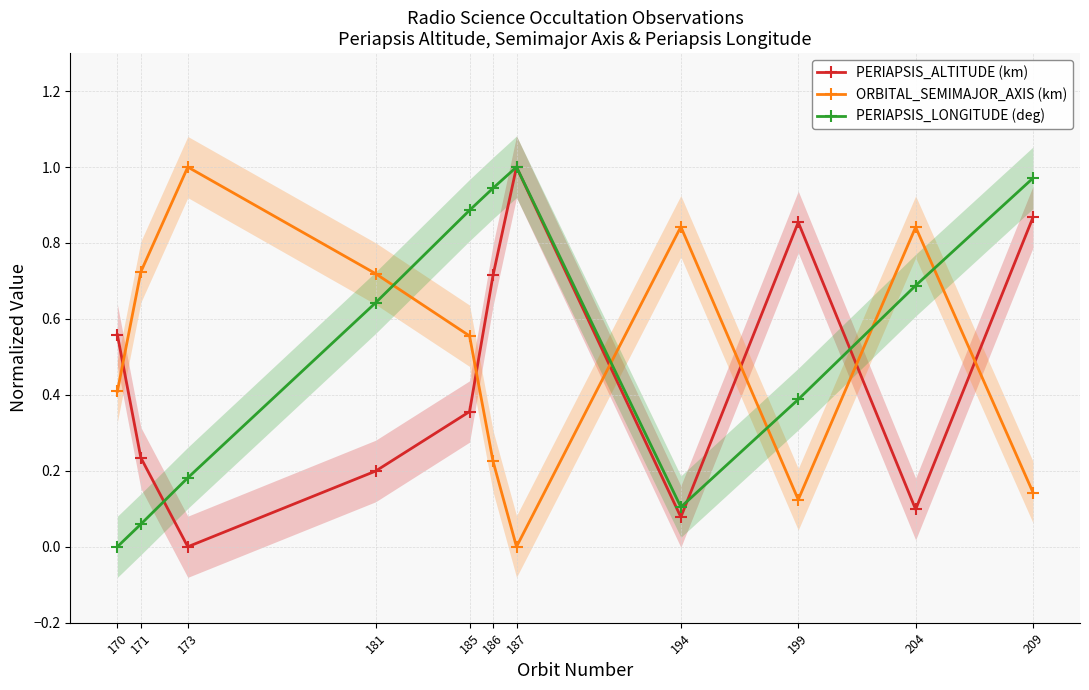

Reading left to right, what are all the values shown in this chart?

PERIAPSIS_ALTITUDE (km): 0.6	0.2	0.0	0.2	0.4	0.7	1.0	0.1	0.9	0.1	0.9
ORBITAL_SEMIMAJOR_AXIS (km): 0.4	0.7	1.0	0.7	0.6	0.2	0.0	0.8	0.1	0.8	0.1
PERIAPSIS_LONGITUDE (deg): 0.0	0.1	0.2	0.6	0.9	0.9	1.0	0.1	0.4	0.7	1.0